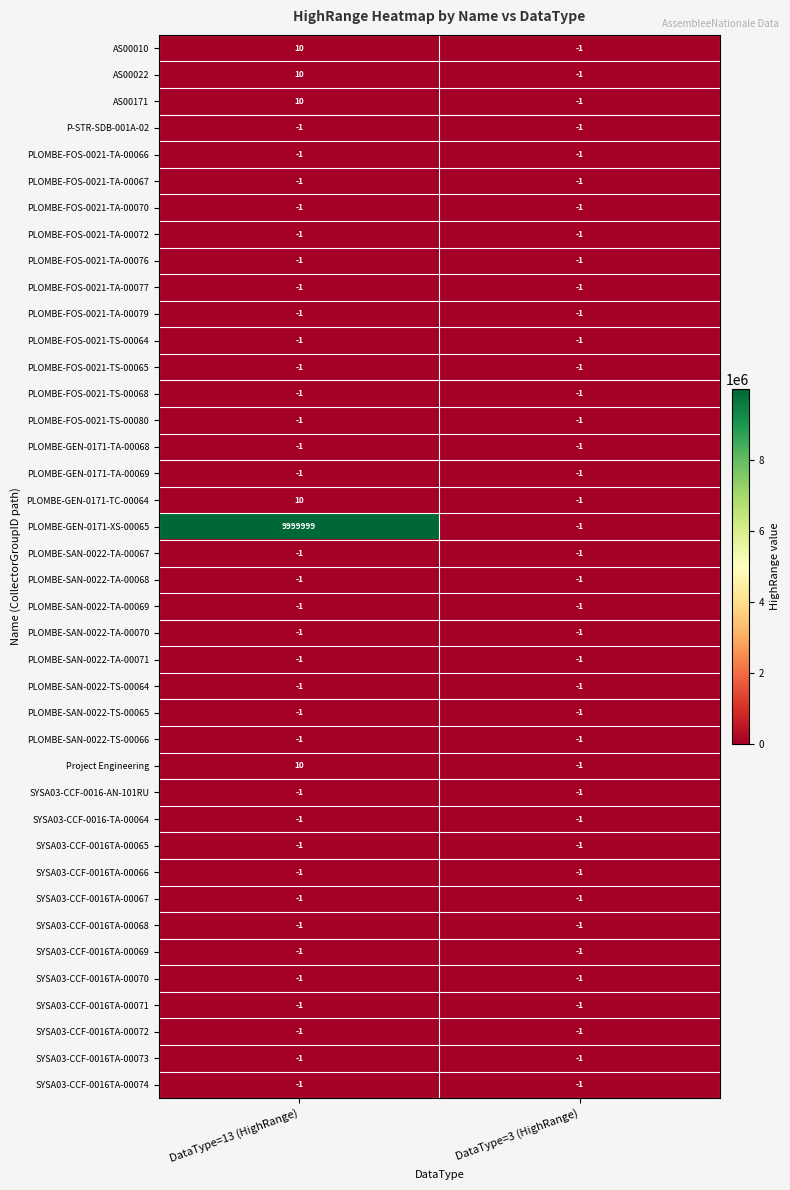

Where is PLOMBE-SAN-0022-TA-00071 nearest to the value -1?

DataType=13 (HighRange)